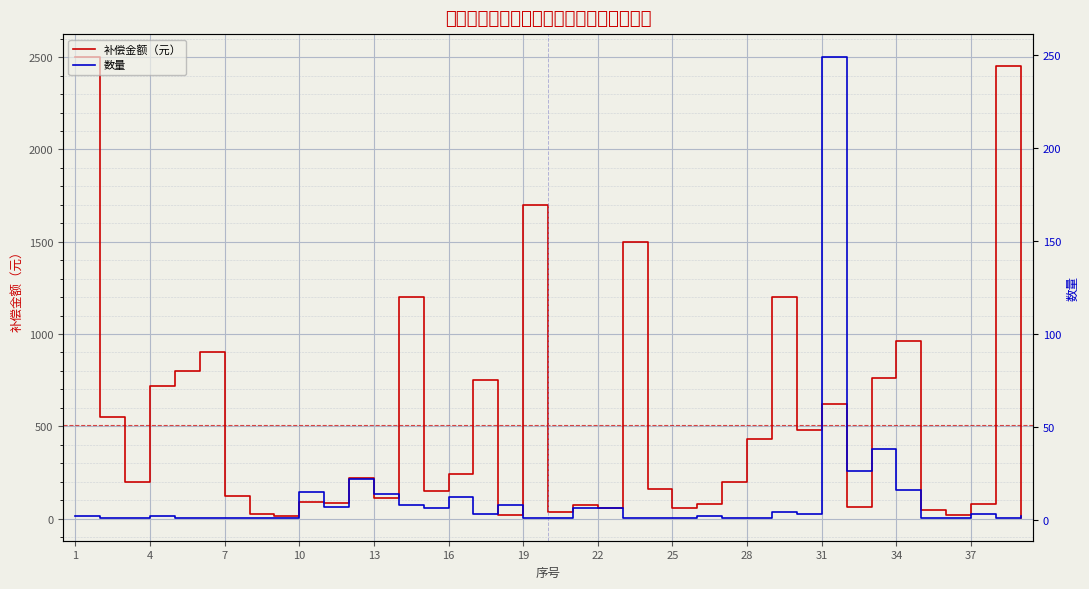

The value of 补偿金额（元） at 37 is 191.5. True or false?

False